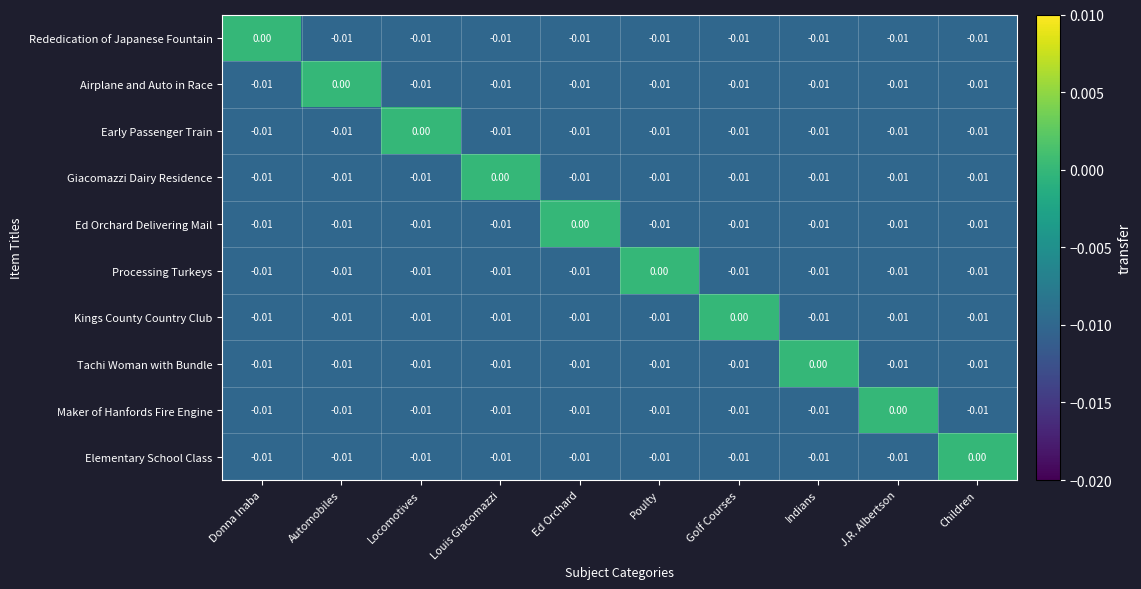

Where is Ed Orchard Delivering Mail nearest to the value 0?

Ed Orchard